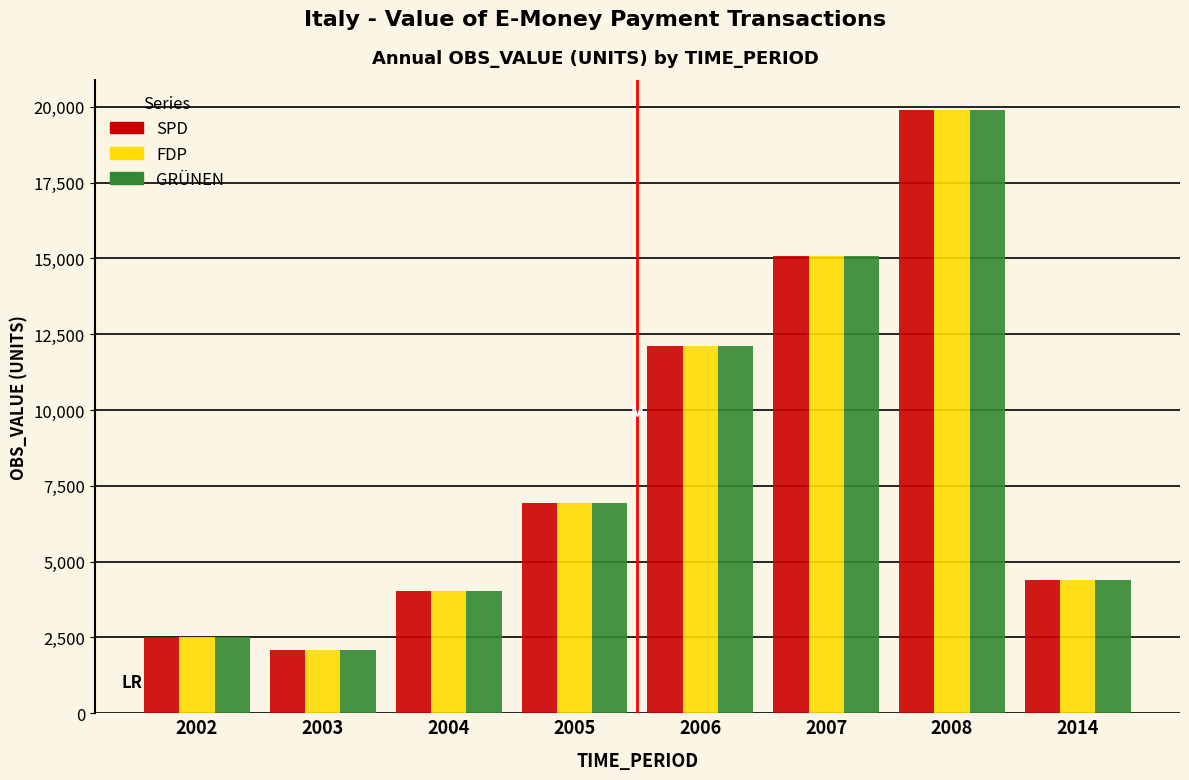

Reading left to right, list all the values displayed in this chart.

SPD: 2509.5	2087.2	4028.3	6937.1	12099.8	15066.1	19892.9	4404.4
FDP: 2509.5	2087.2	4028.3	6937.1	12099.8	15066.1	19892.9	4404.4
GRÜNEN: 2509.5	2087.2	4028.3	6937.1	12099.8	15066.1	19892.9	4404.4